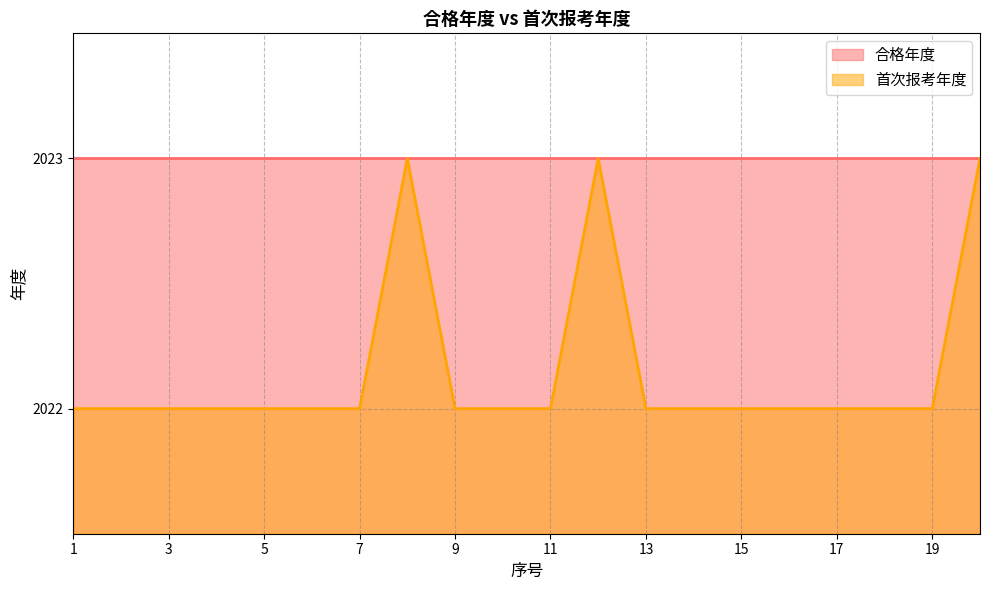

What is the minimum value shown in the chart?

2022